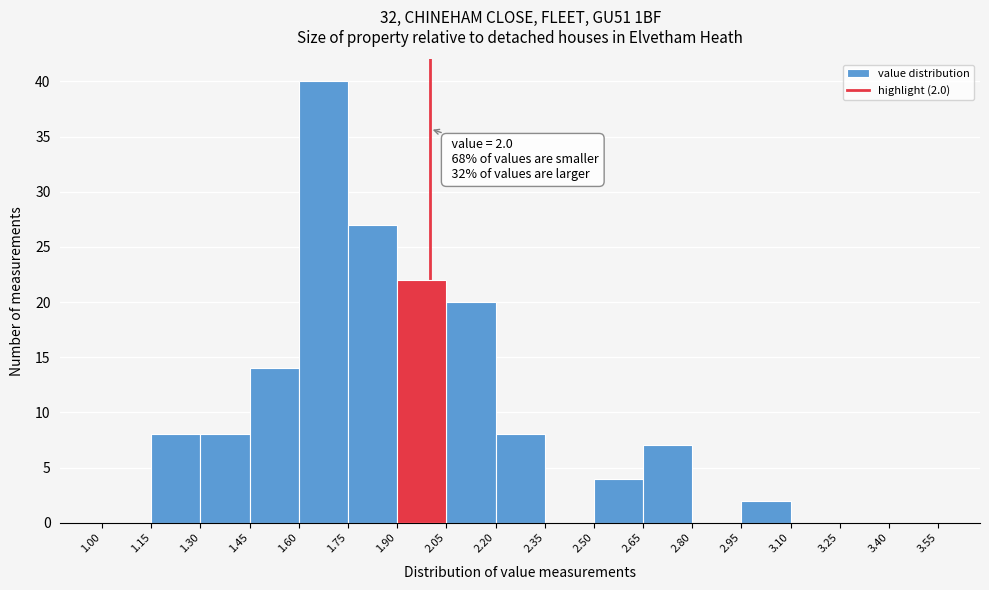

Over which range of the x-axis is the bar tallest?

1.60 to 1.75